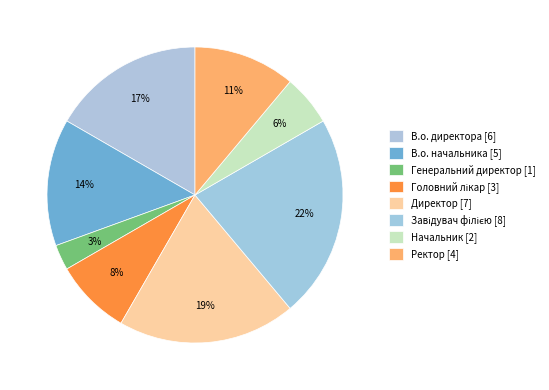

How many slices are in this pie chart?

8